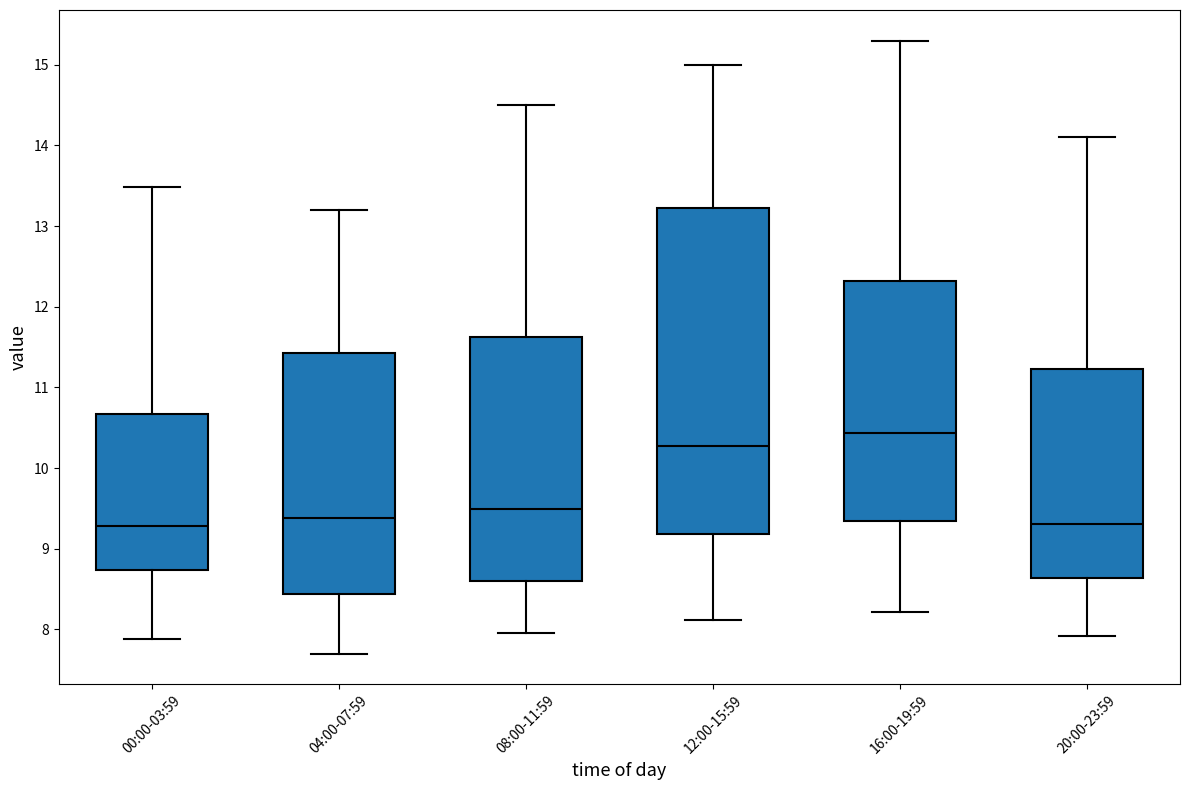

Where is the lower edge of the box for 20:00-23:59 on the y-axis? The values are not printed on the chart, so give them approximately, as read against the axis.

8.6